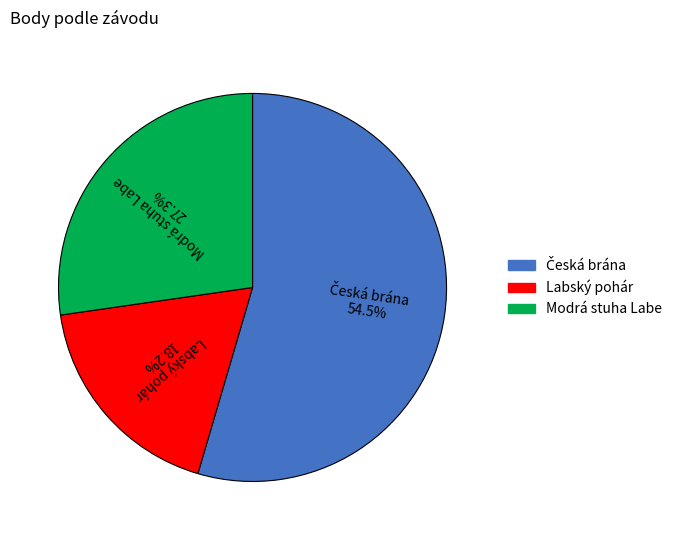

What percentage is the Labský pohár slice, to the nearest percent?

18%